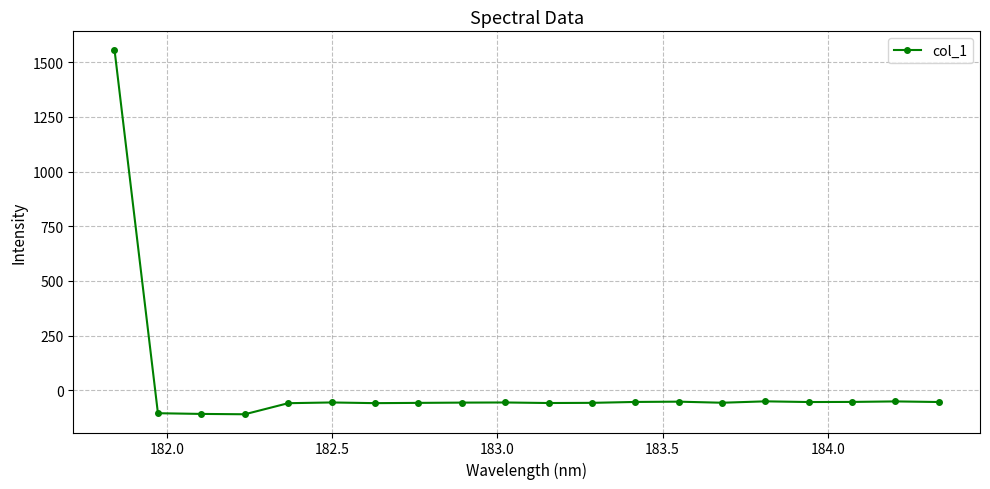

What is the sum of all values?

362.0